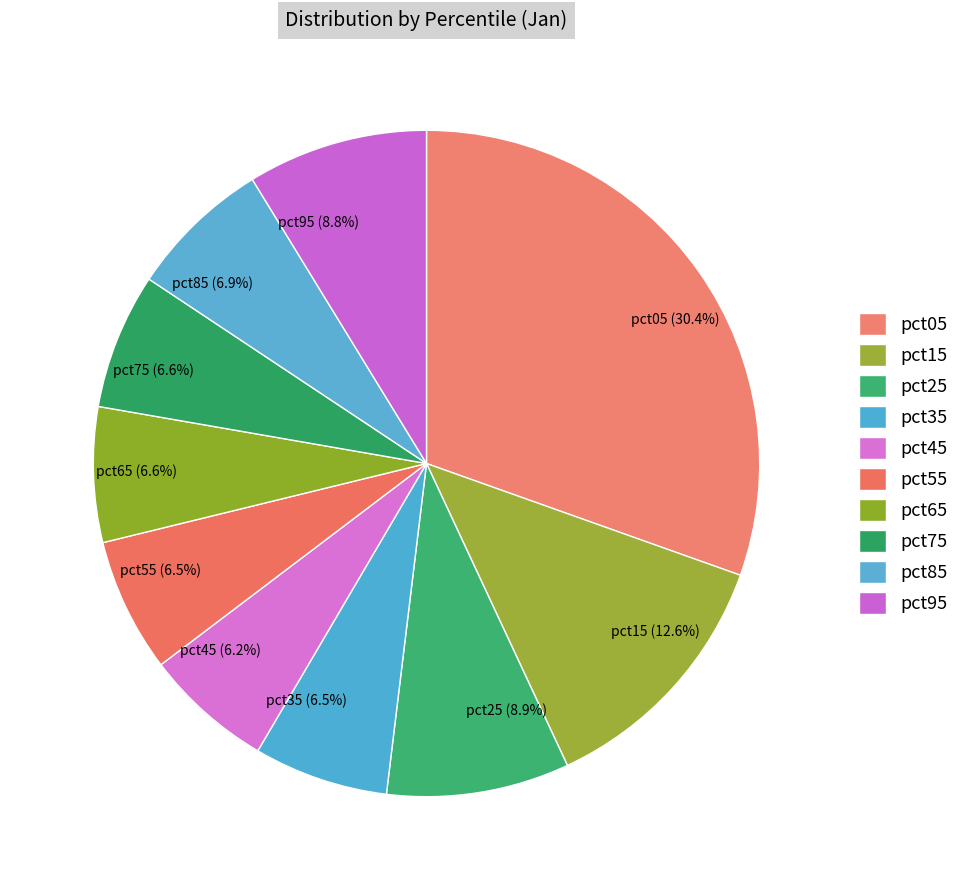

What percentage is NOT represented by pct75?

93.4%